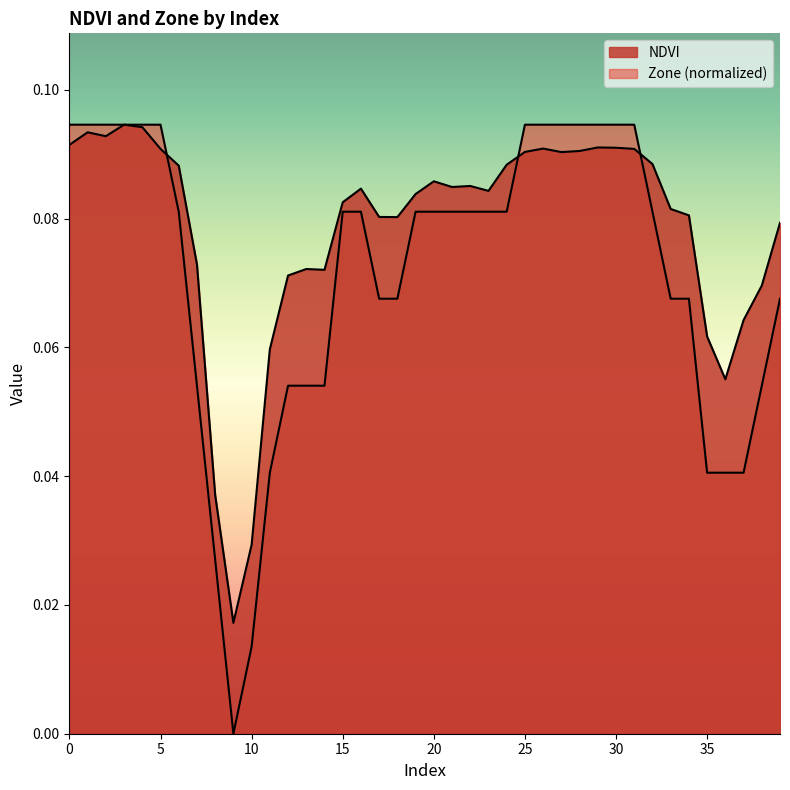

What value does the NDVI series have at 21?

0.1